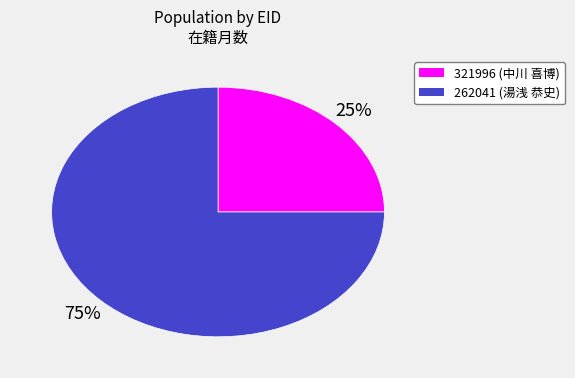

To the nearest percent, what is the difference between the 321996 and 262041 slice percentages?

50%